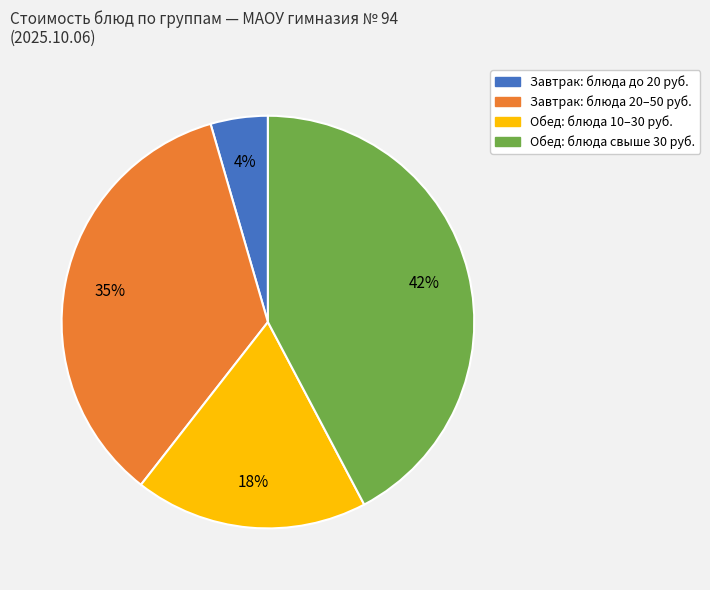

Does any single category account for the majority?

No